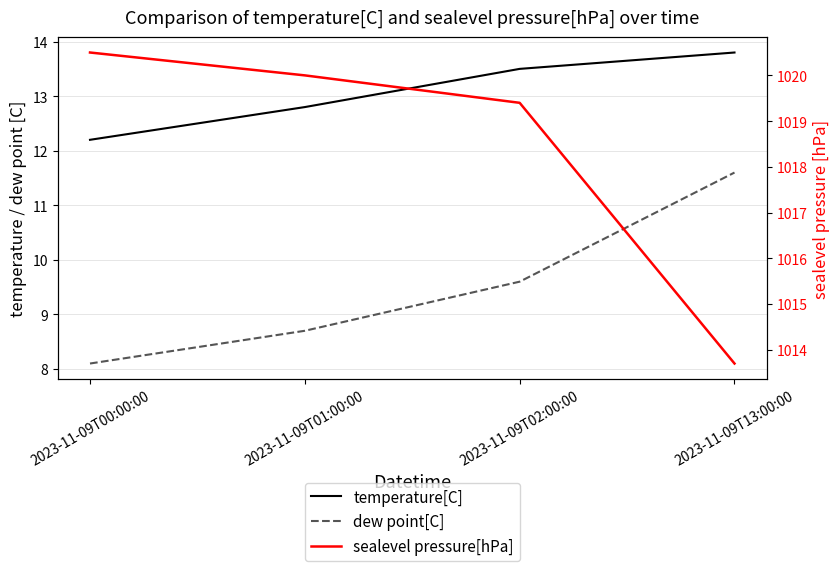

What are all the series names shown in the legend?

temperature[C], dew point[C], sealevel pressure[hPa]